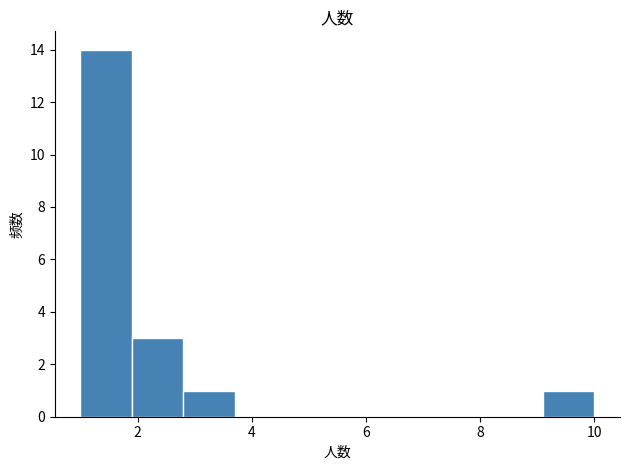

How tall is the bar that spans 2.8 to 3.7 on the x-axis? Neither the bar edges nor the heights are printed on the chart, so give them approximately, as read against the axes.

1